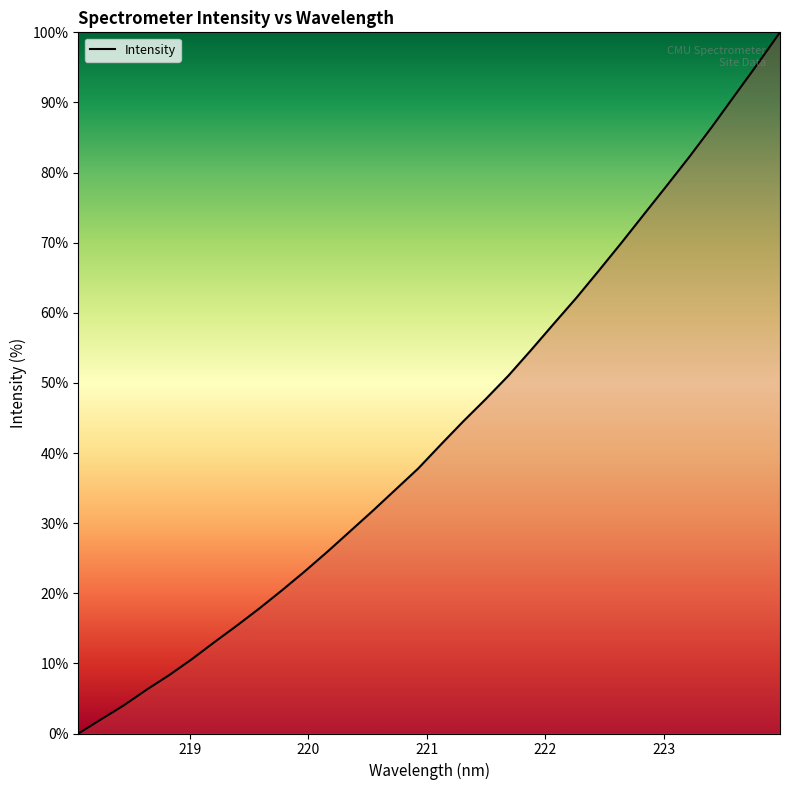

What is the maximum value shown in the chart?

100.0